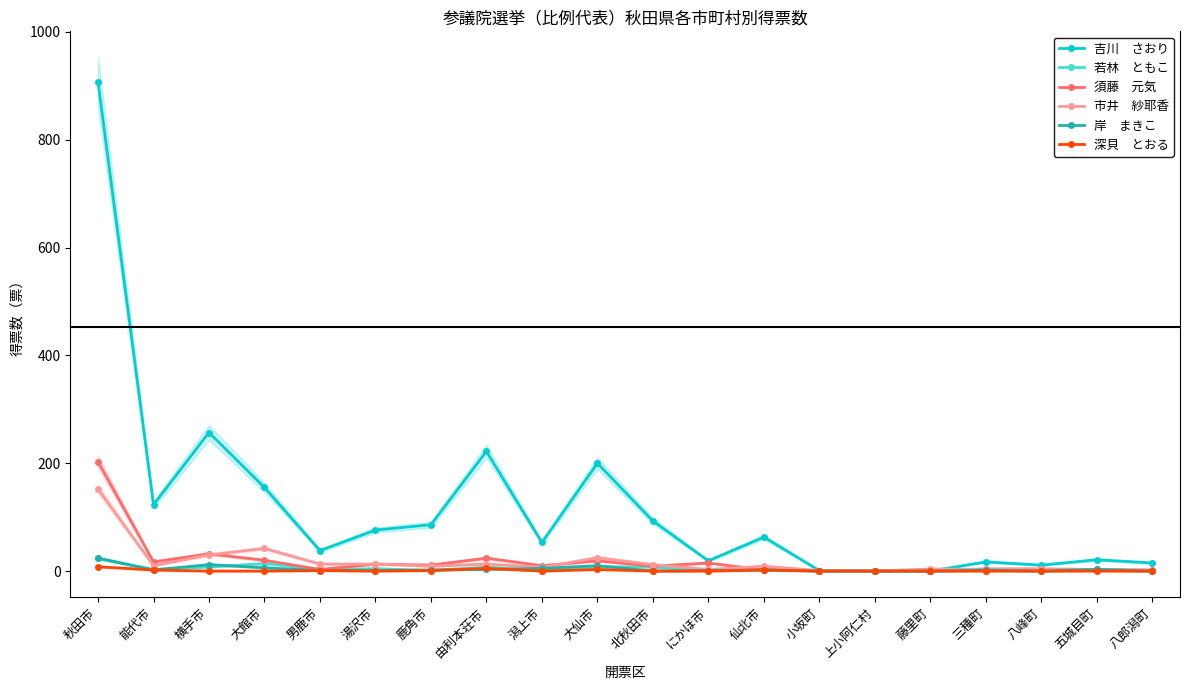

What is the difference between the maximum and minimum values in the 岸　まきこ series?

24.0